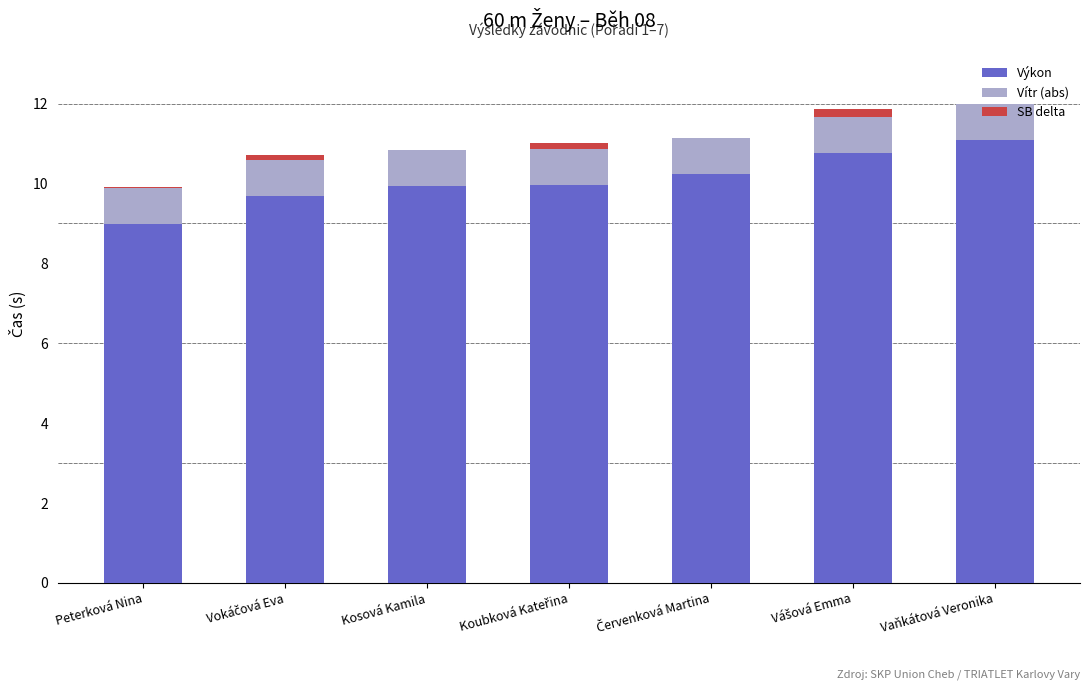

What is the total value across all series at Vaňkátová Veronika?

12.0